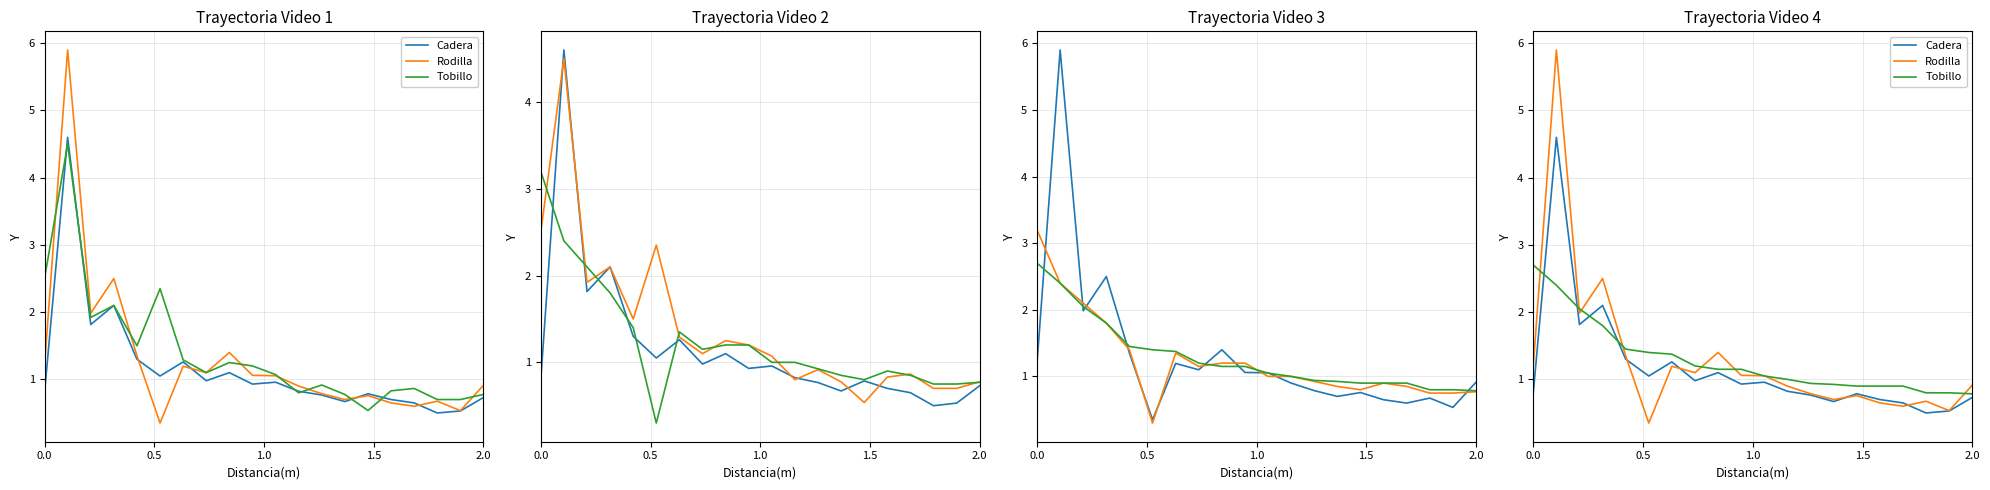

Which series has the widest spread of values?

Rodilla